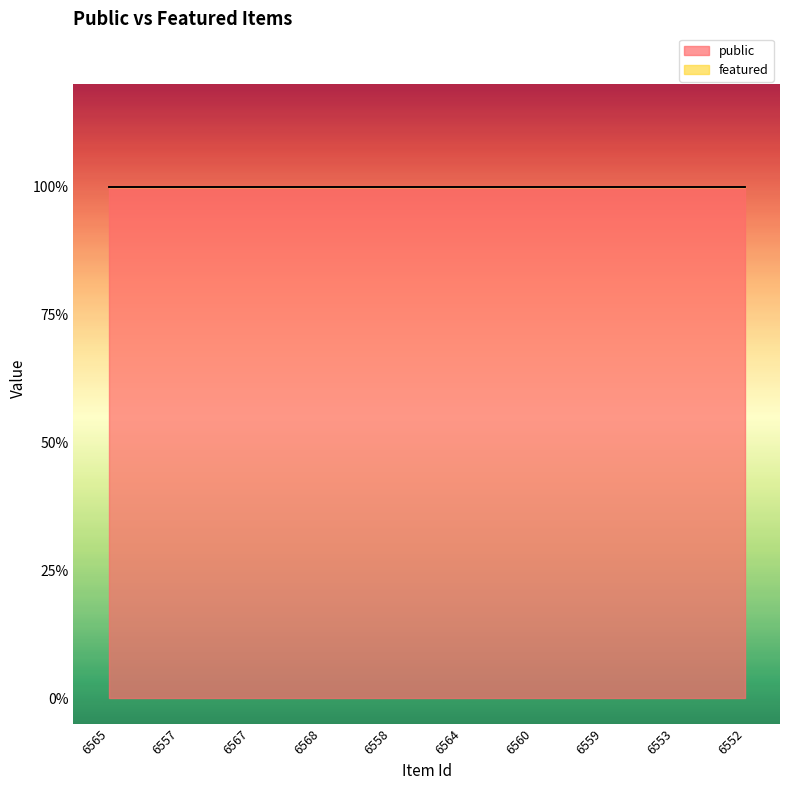

What is the average value of the public series?

1